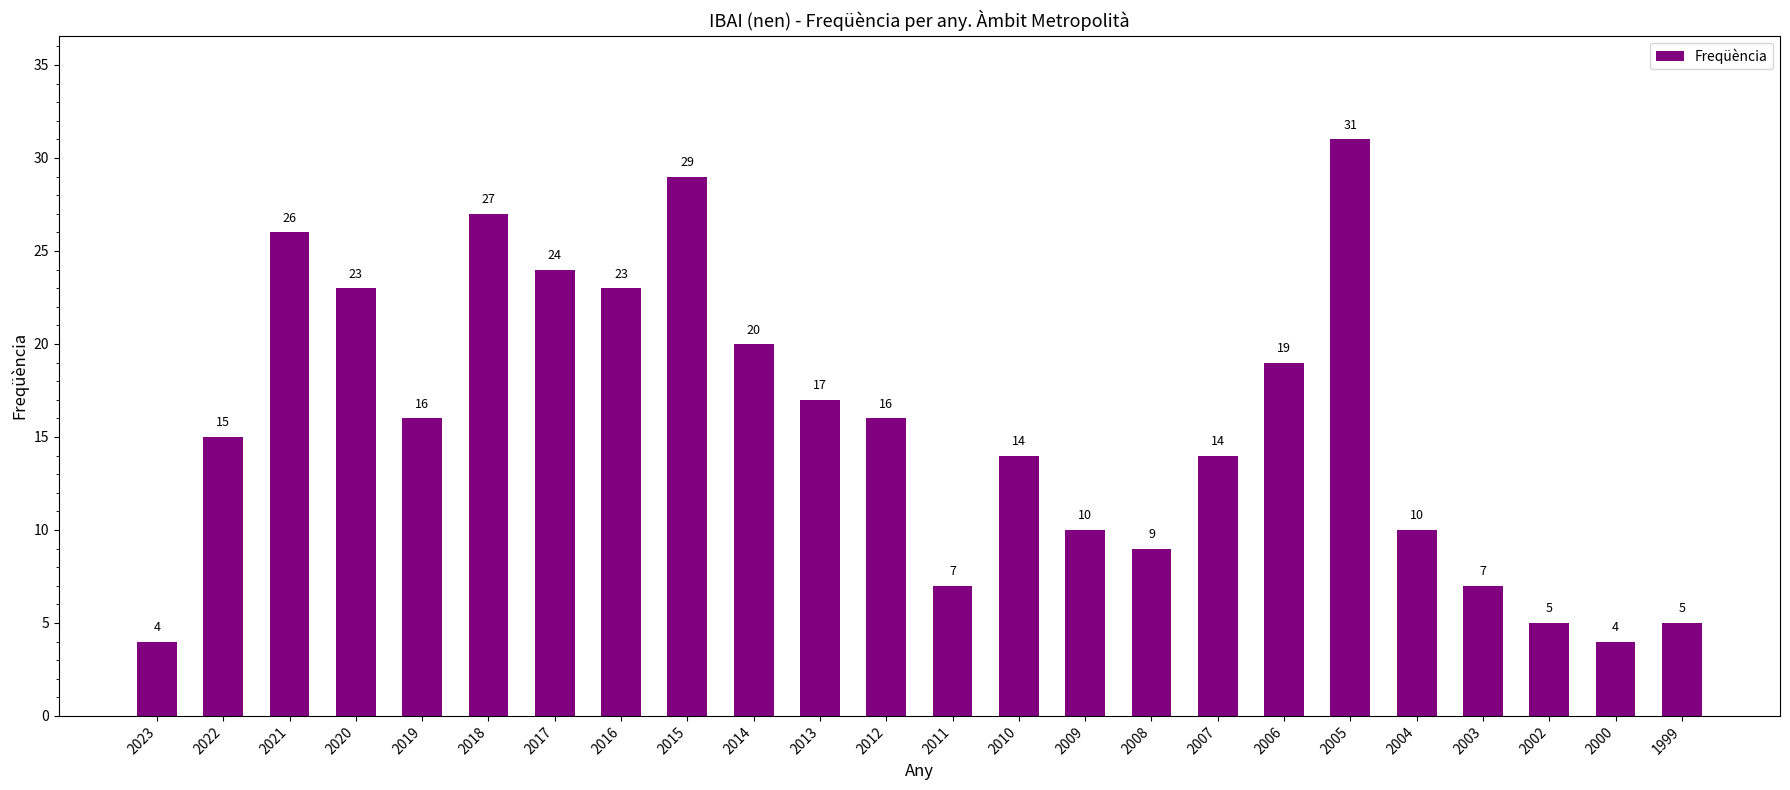

Does the chart contain any negative values?

No